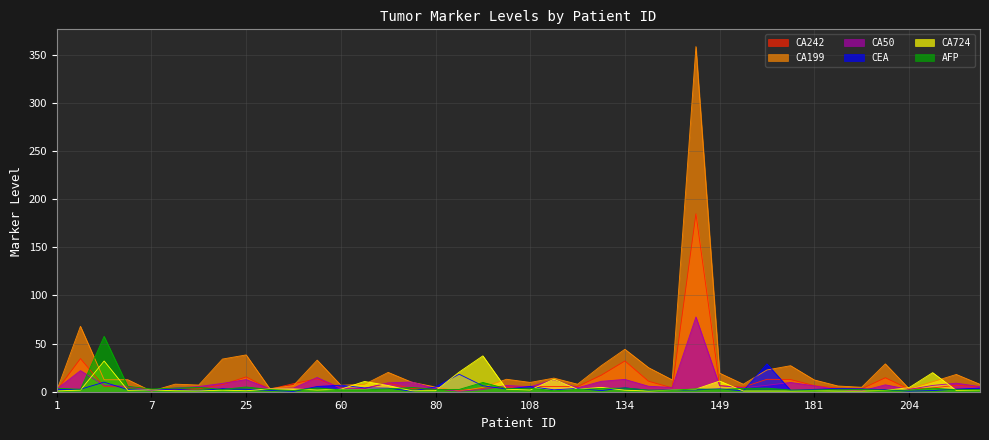

Which series has the largest total across all categories?

CA199